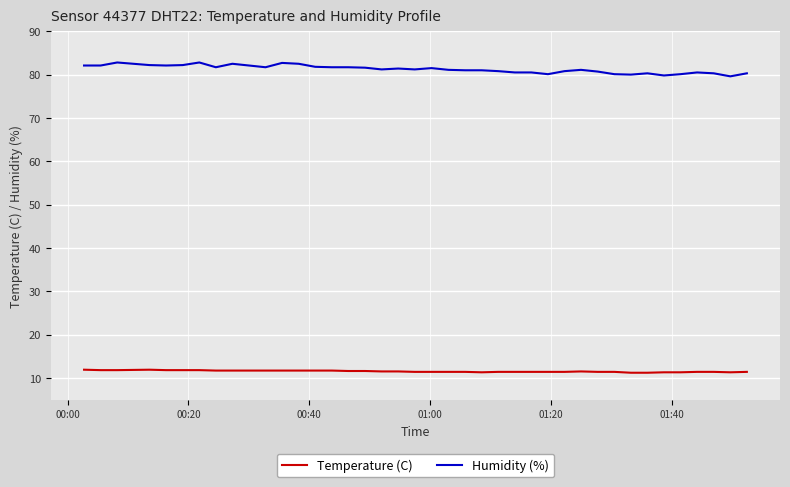

True or false: Humidity (%) and Temperature (C) cross at least once.

False